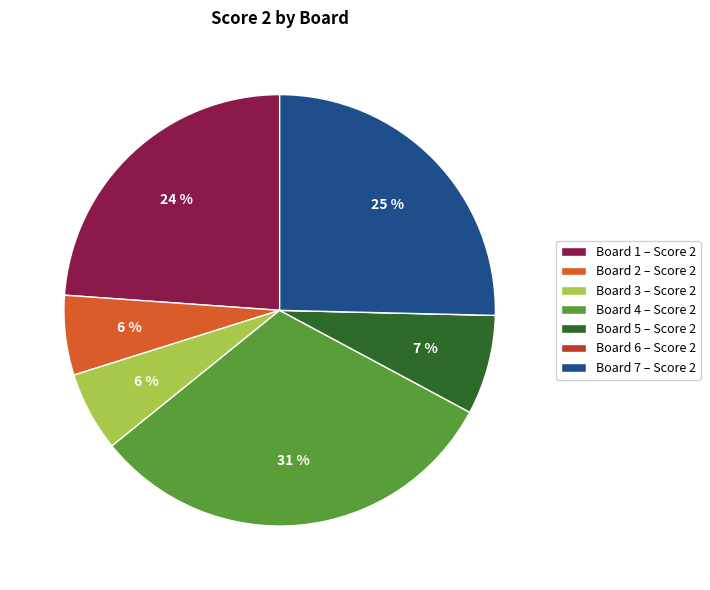

Which has a higher value, Board 2 – Score 2 or Board 7 – Score 2?

Board 7 – Score 2